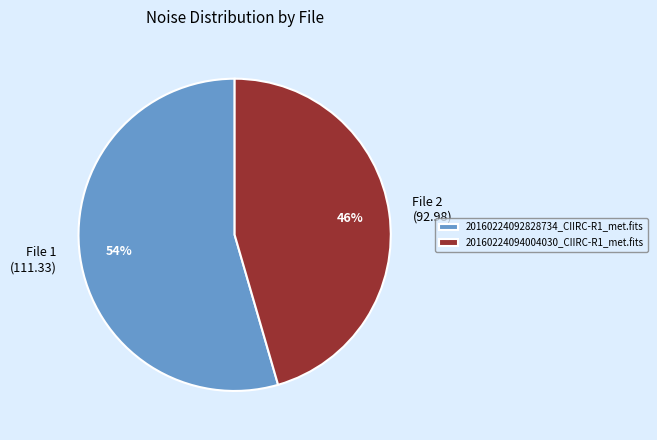

Is it true that 20160224094004030_CIIRC-R1_met.fits is 54% of the pie?

False